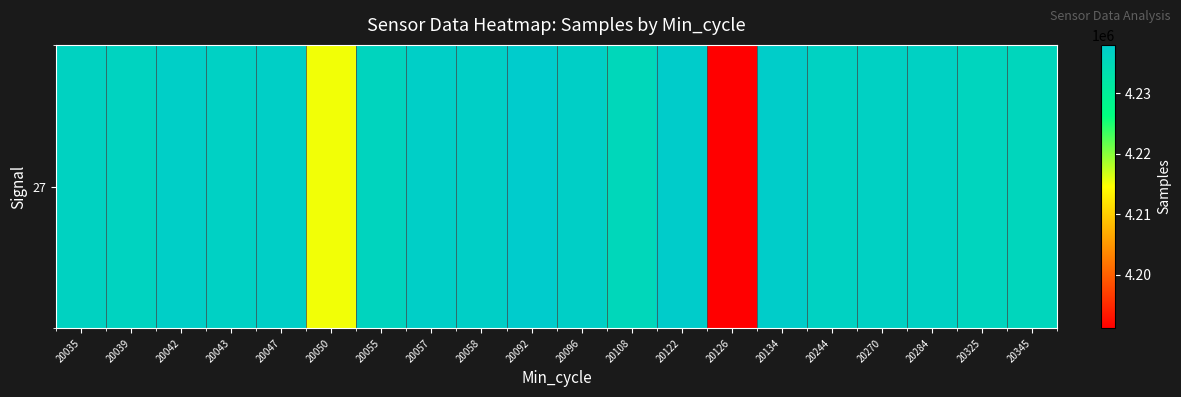

The value at 20244 is 6542639. True or false?

False